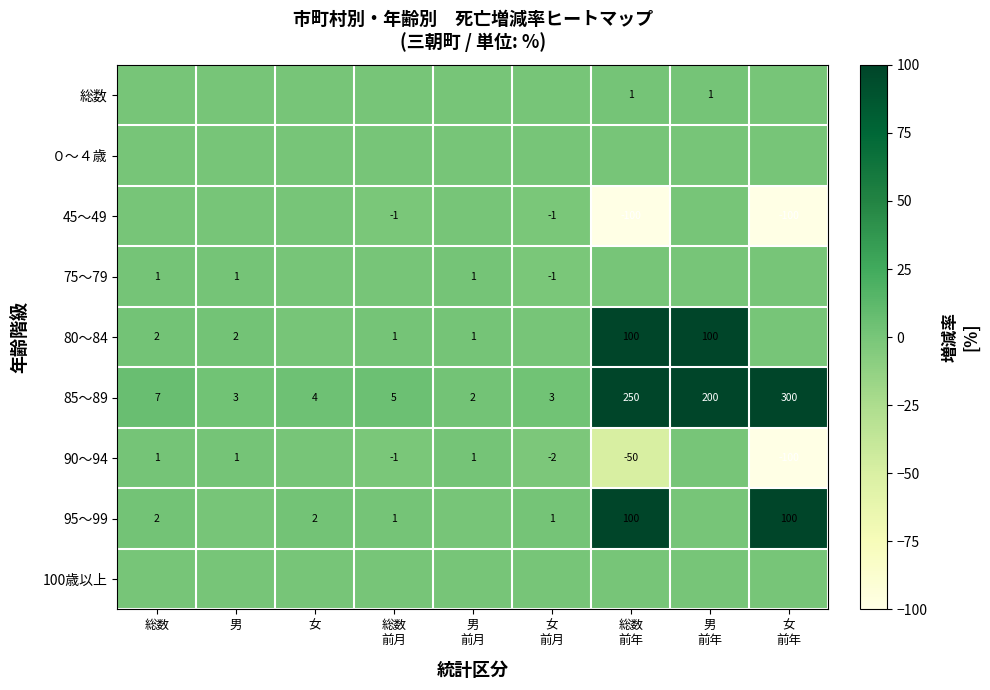

What is the average value of the 85～89 series?

86